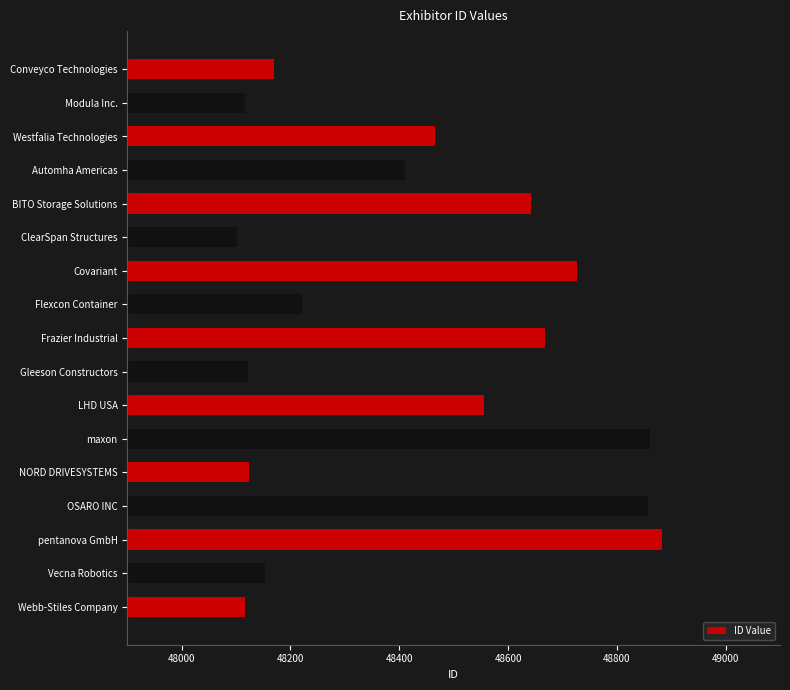

Read the value at Conveyco Technologies, to the nearest 100.

48200